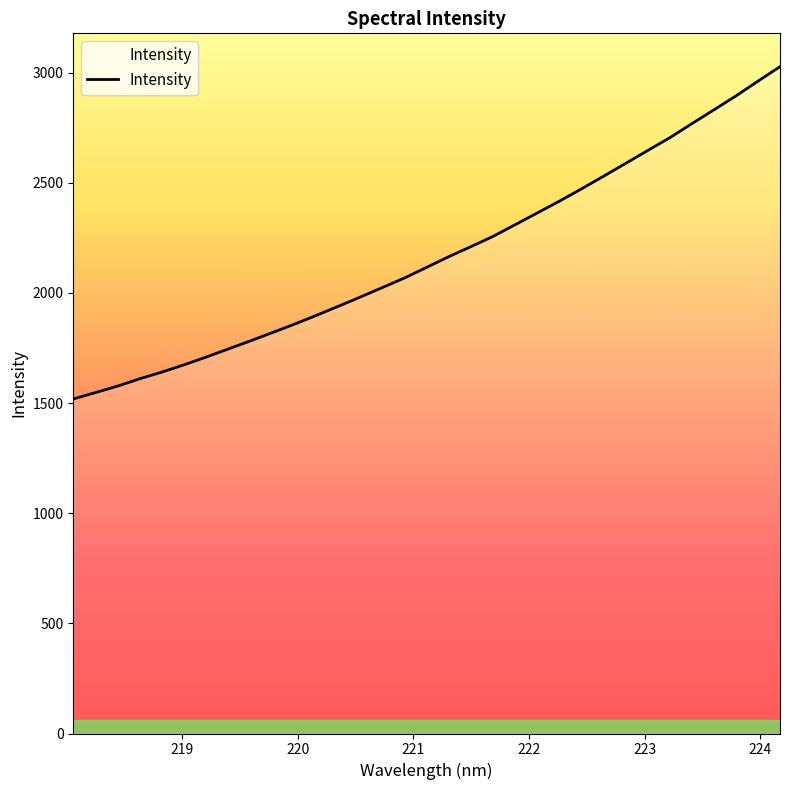

What is the greatest value displayed?

3026.5